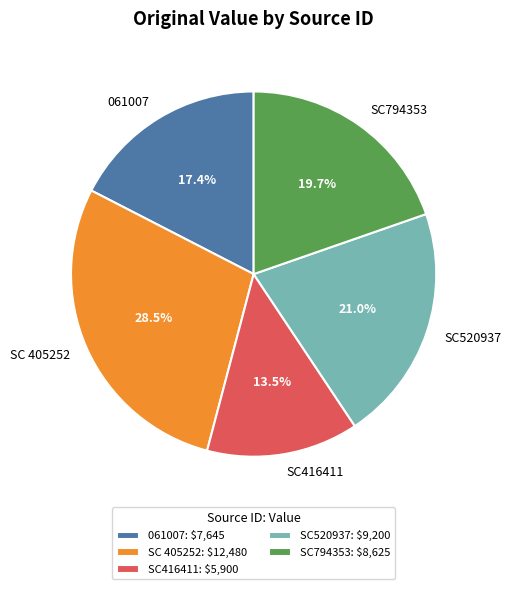

To the nearest percent, what is the combined percentage of SC794353 and 061007?

37%